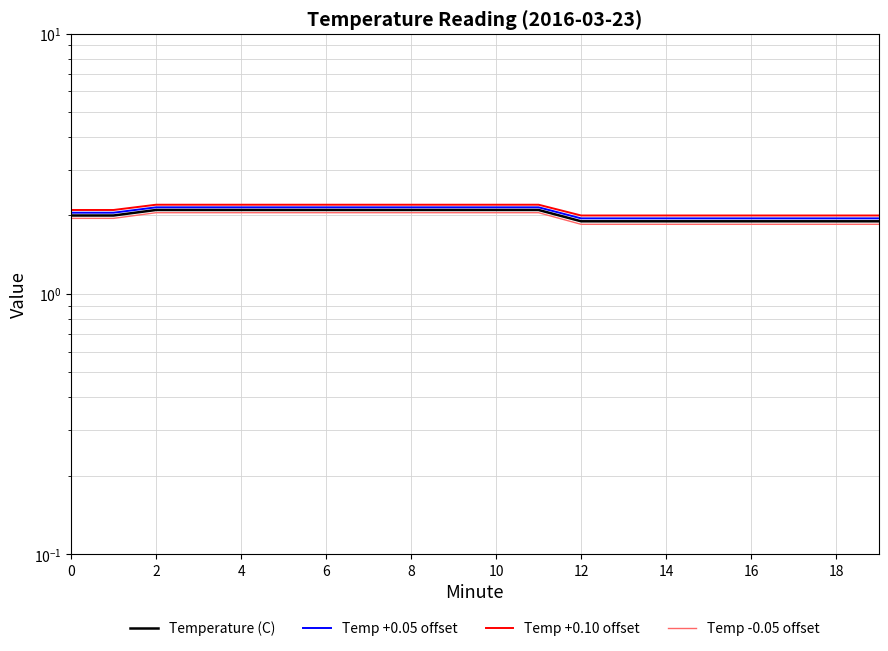

True or false: Temp +0.05 offset has a value of 1.9 at 19.

True